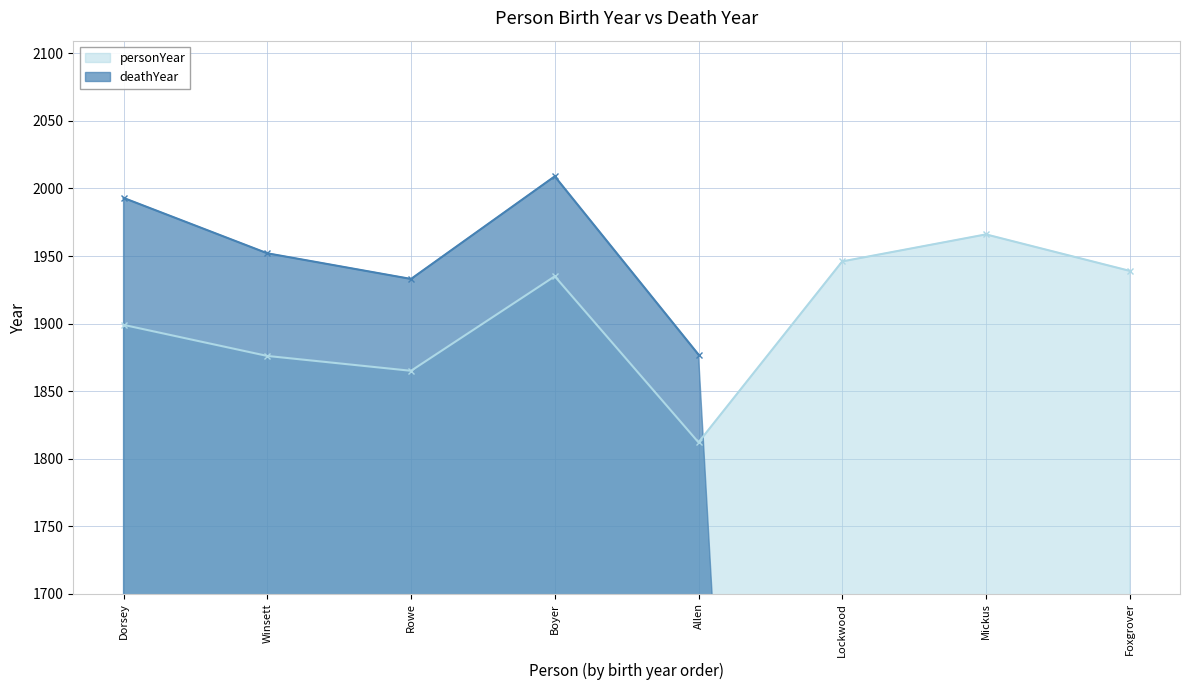

What is the approximate value at Dorsey, to the nearest 10?

1900